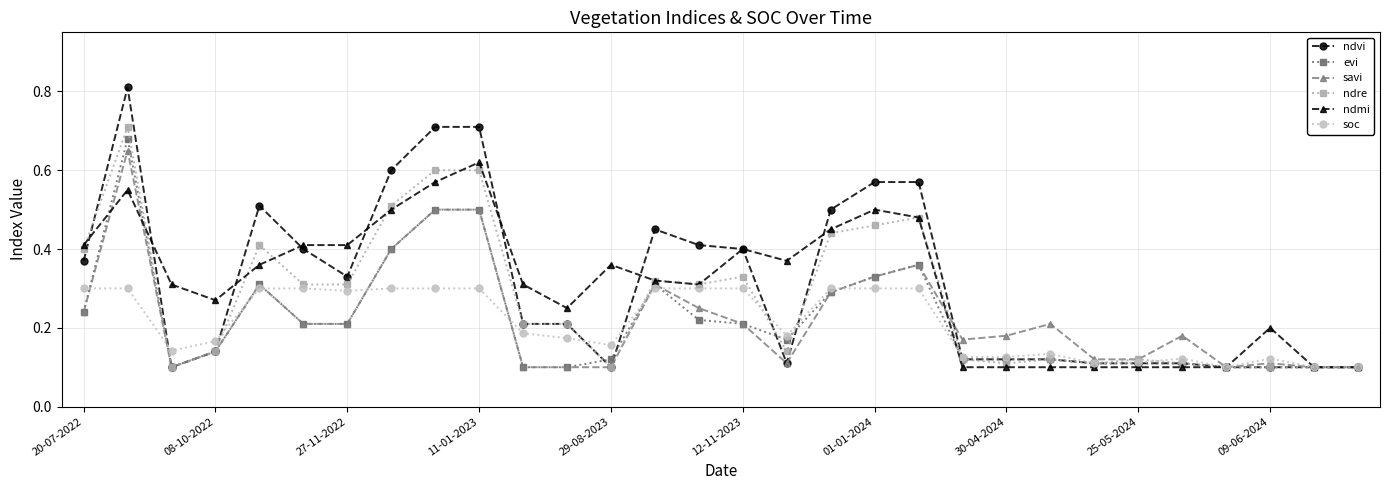

True or false: ndvi has more than 2 points higher than both neighbors.

True